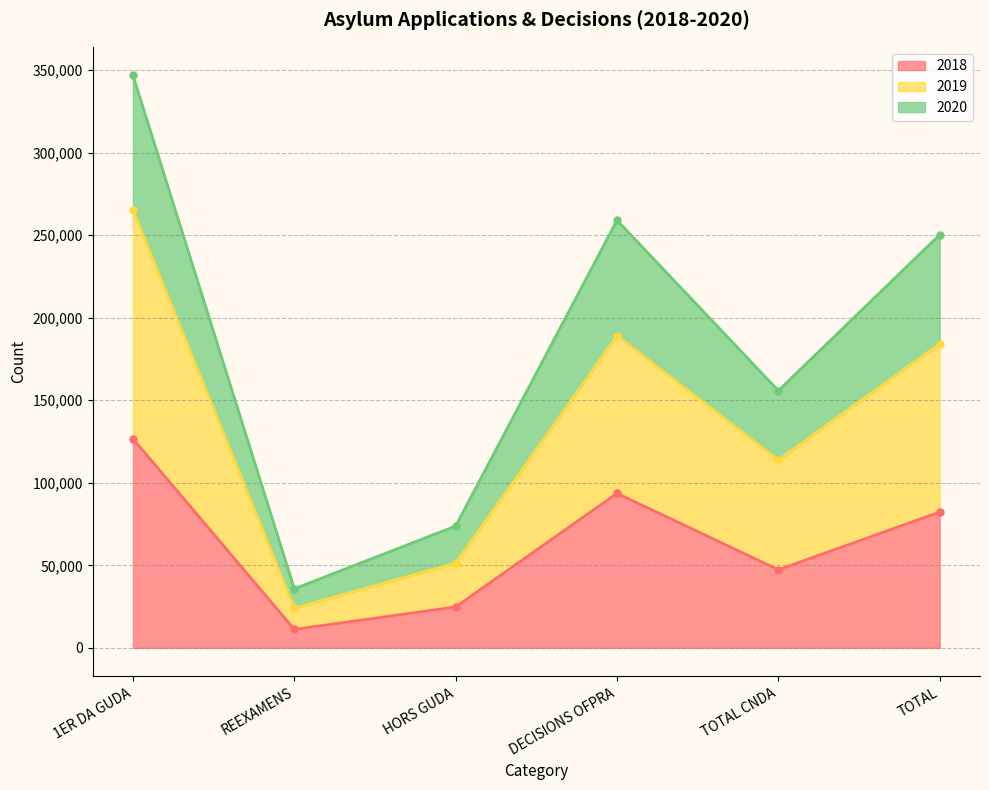

What is the maximum value for 2018?

126671